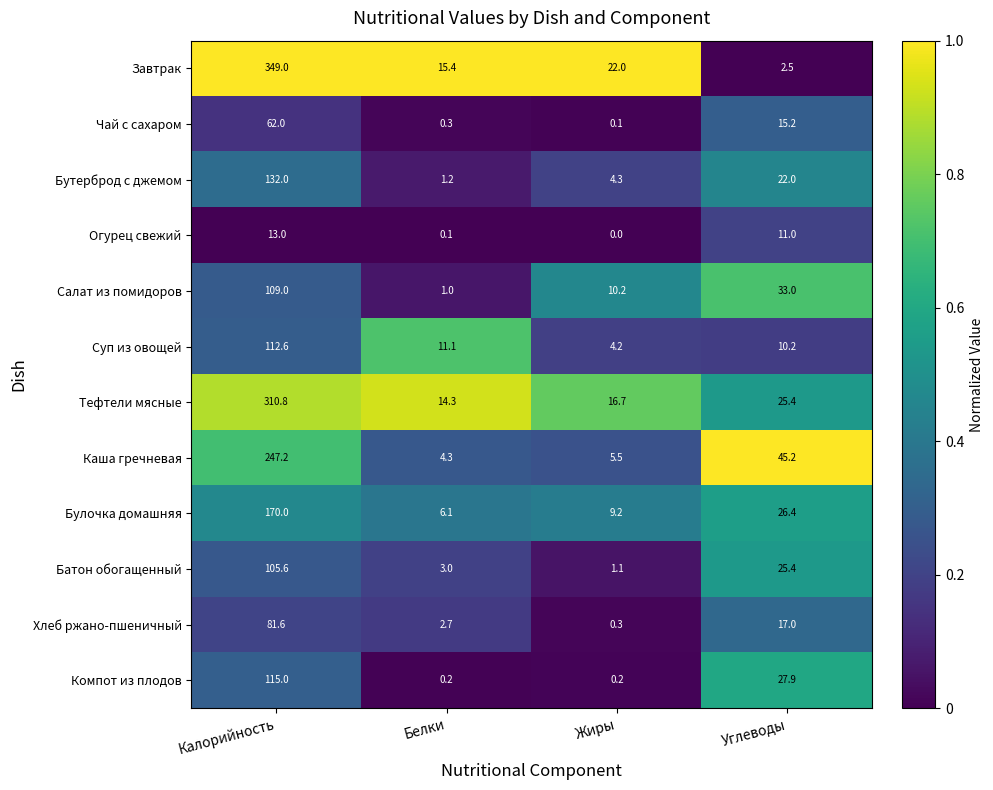

List the labels in order of Хлеб ржано-пшеничный value, smallest first.

Жиры, Белки, Углеводы, Калорийность